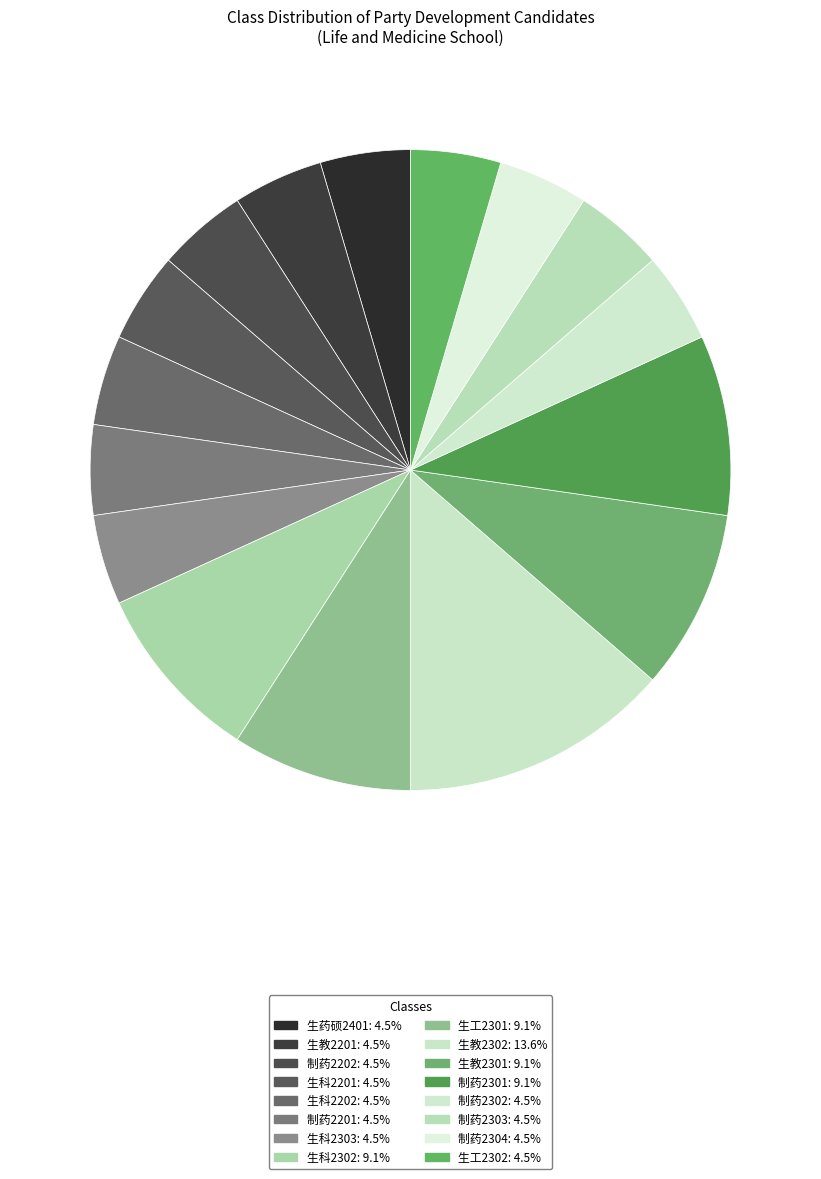

To the nearest percent, what is the difference between the 生科2302 and 制药2303 slice percentages?

5%